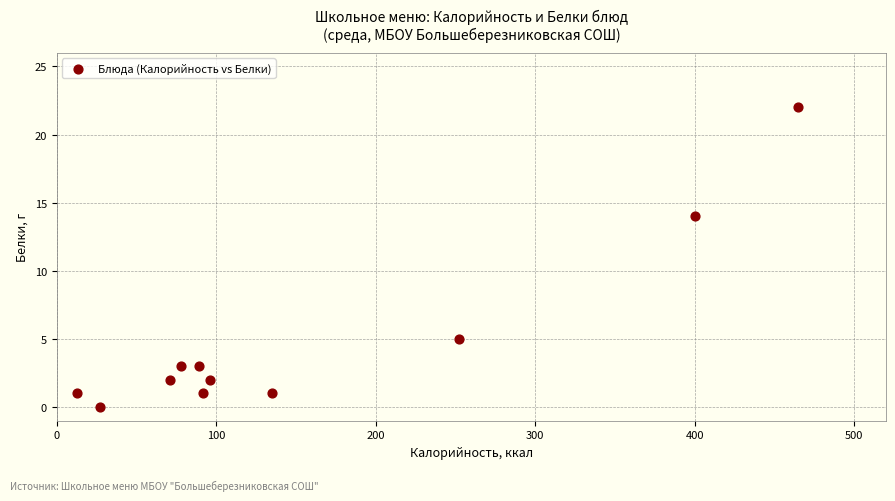

What is the range of Y values (max minus min)?

22